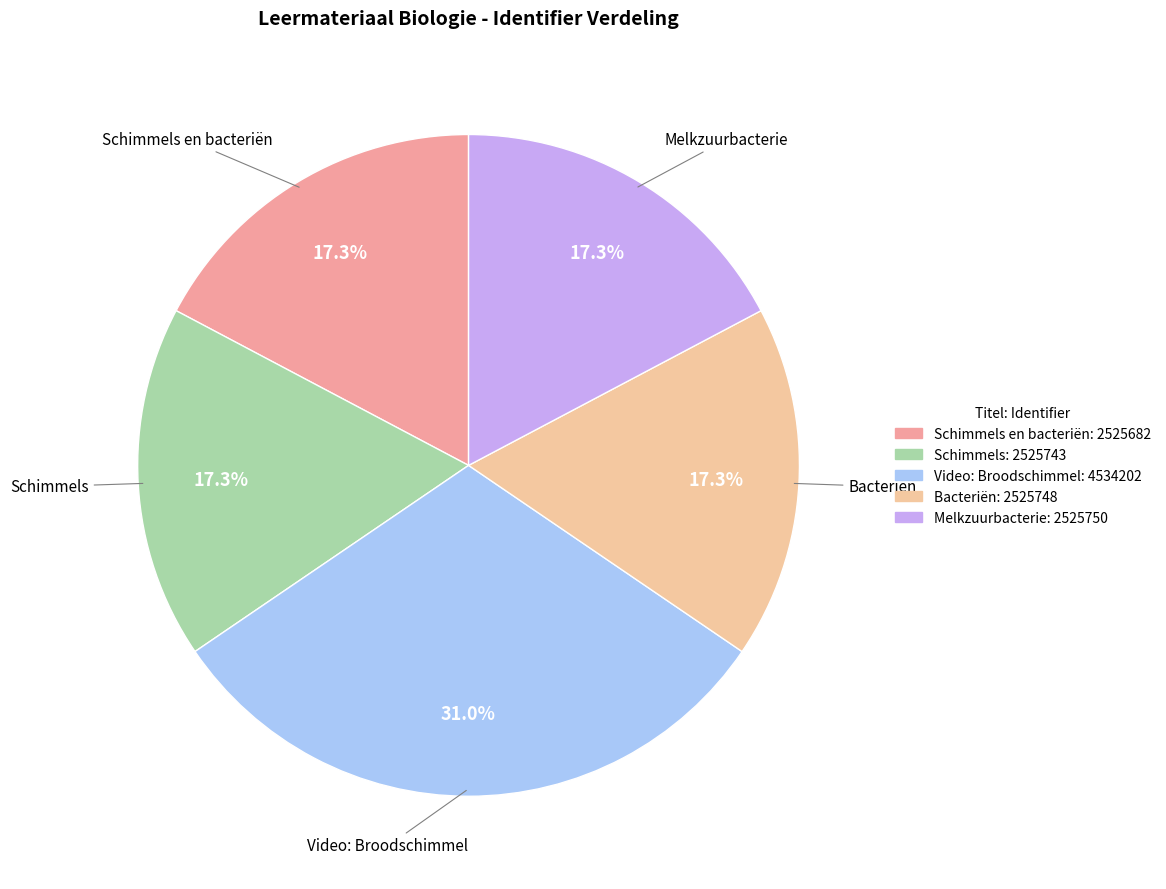

Between Melkzuurbacterie and Video: Broodschimmel, which is larger?

Video: Broodschimmel